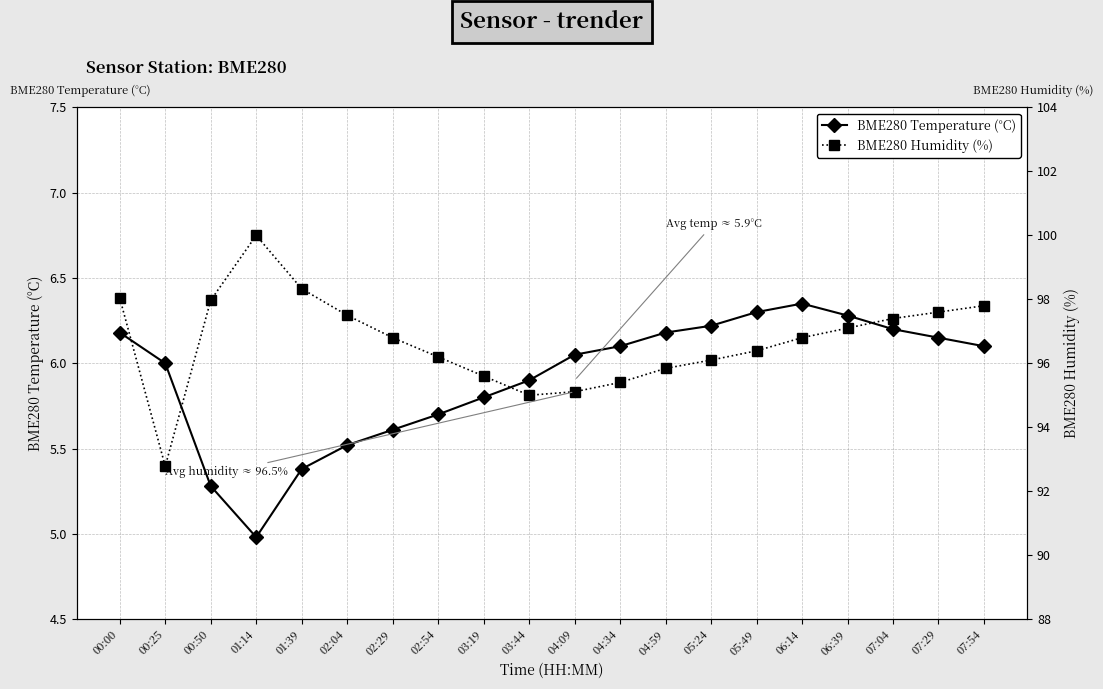

Where does the BME280 Temperature (°C) series first go above 6?

00:00